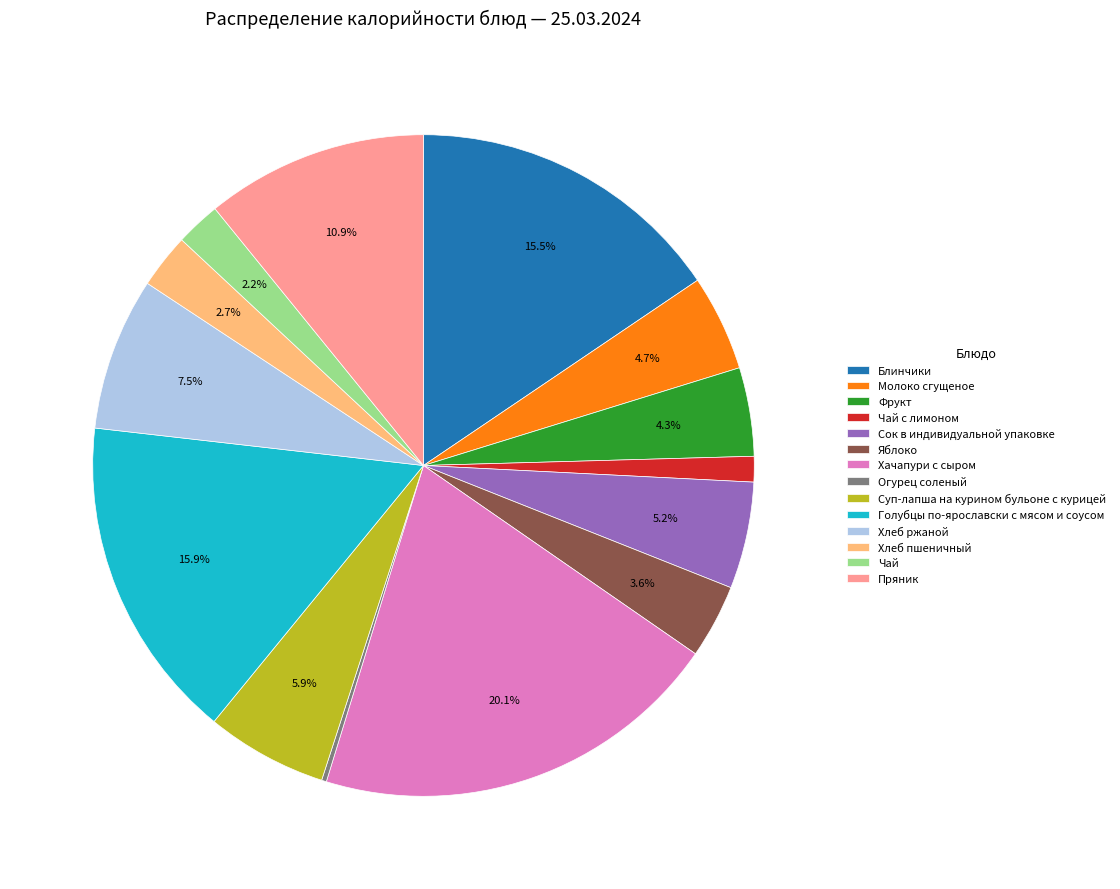

Between Хачапури с сыром and Голубцы по-ярославски с мясом и соусом, which is larger?

Хачапури с сыром